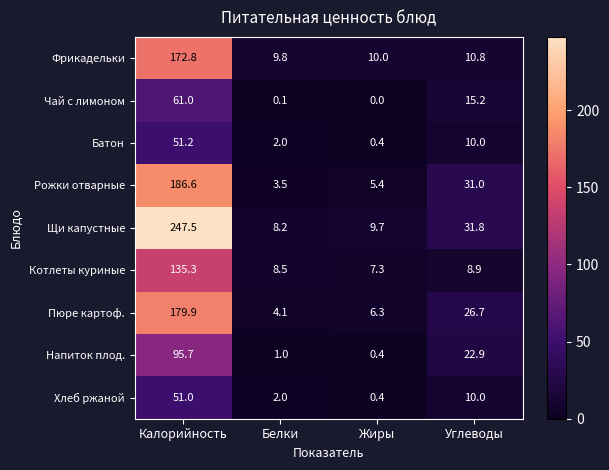

How many data points does each series have?

4